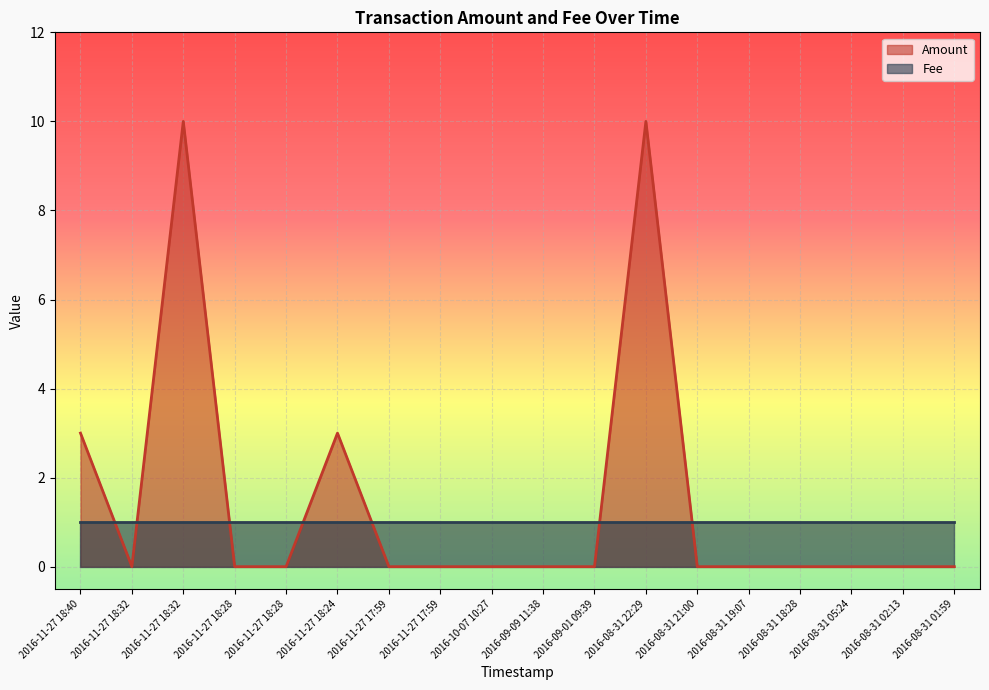

What is the maximum value shown in the chart?

10